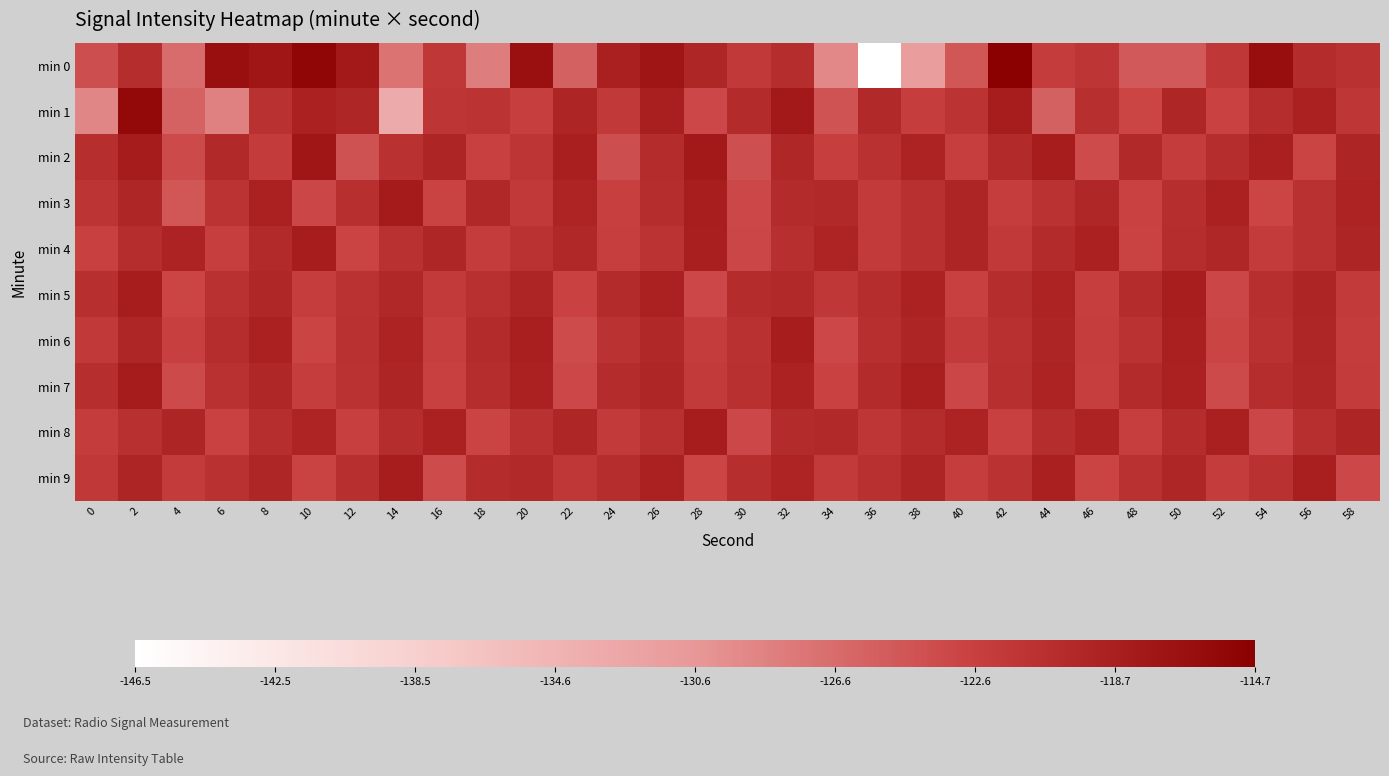

List the series in order of their peak value, lowest first.

min 5, min 6, min 8, min 4, min 9, min 7, min 3, min 2, min 1, min 0